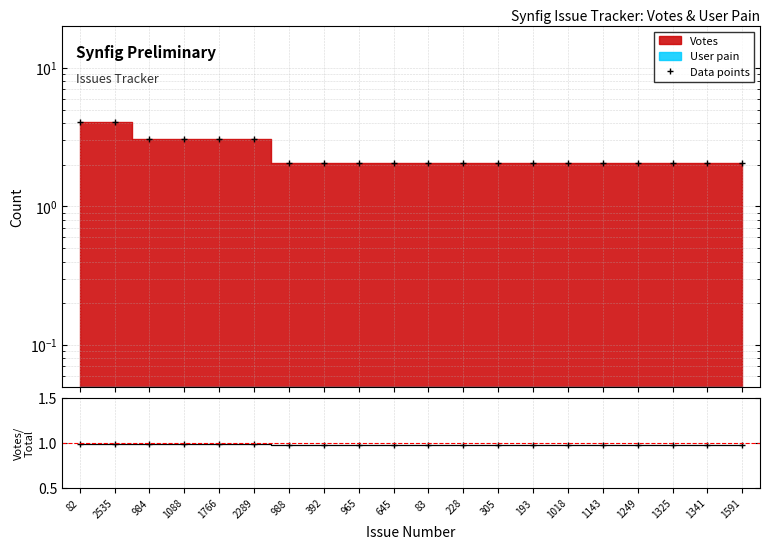

What is the minimum value shown in the chart?

1.0